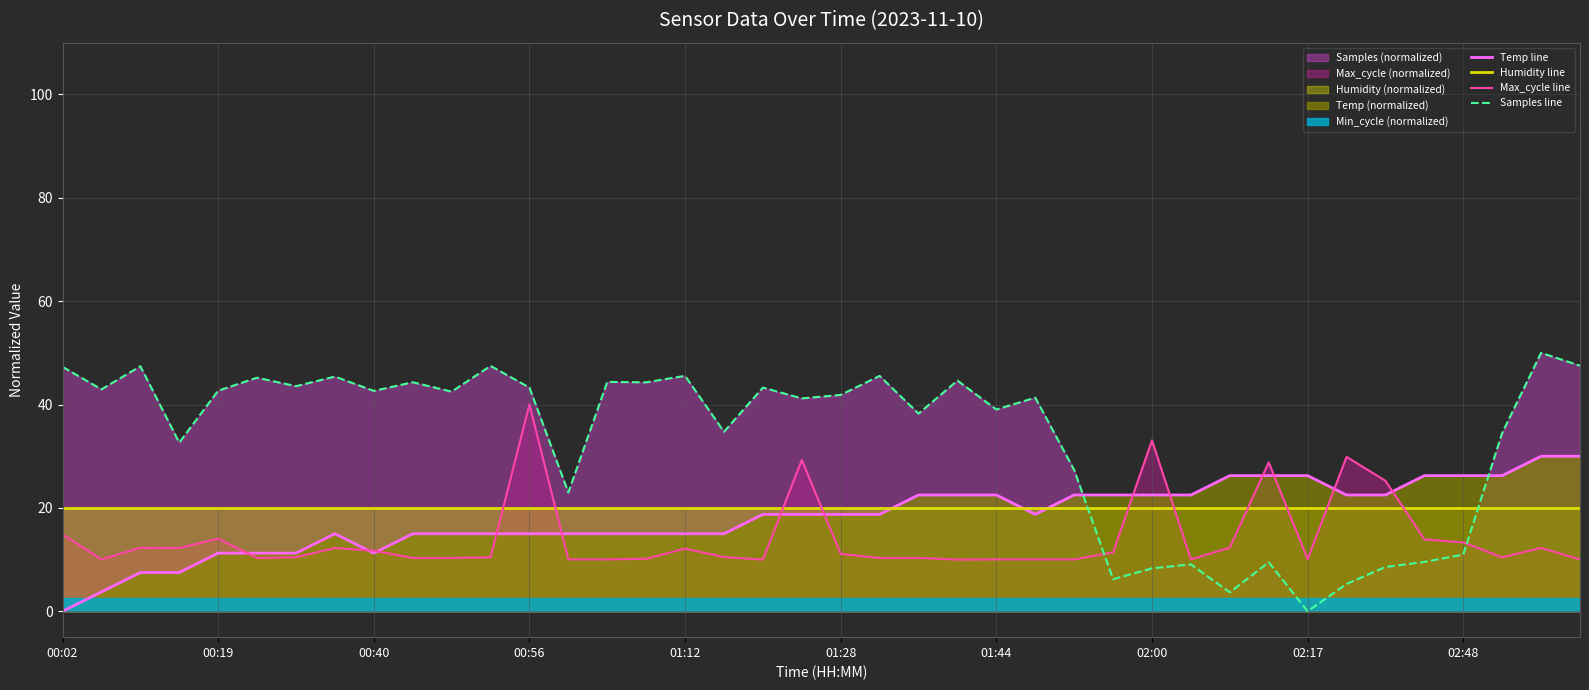

Is it true that Temp line equals 18.7 at 01:28?

True